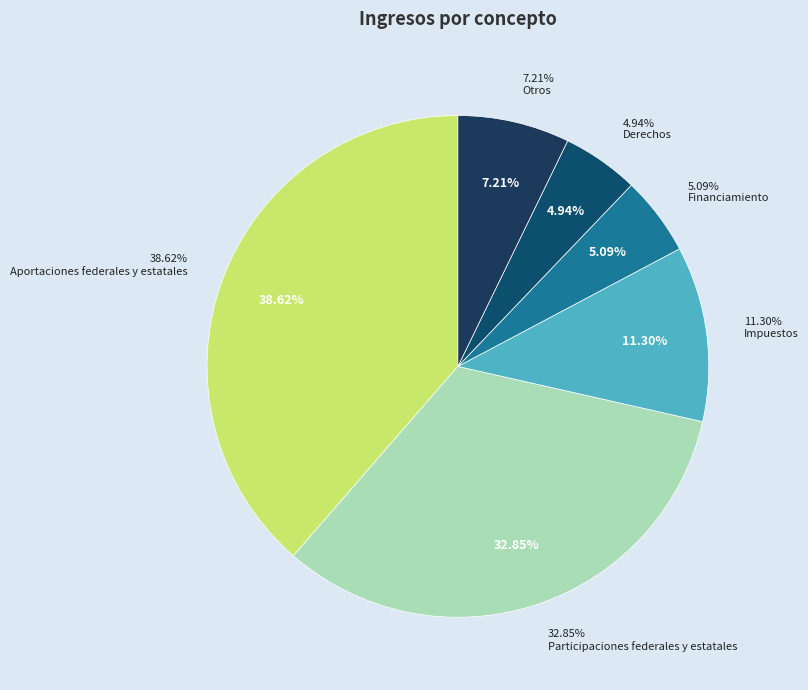

Is Otros the majority of the pie?

No